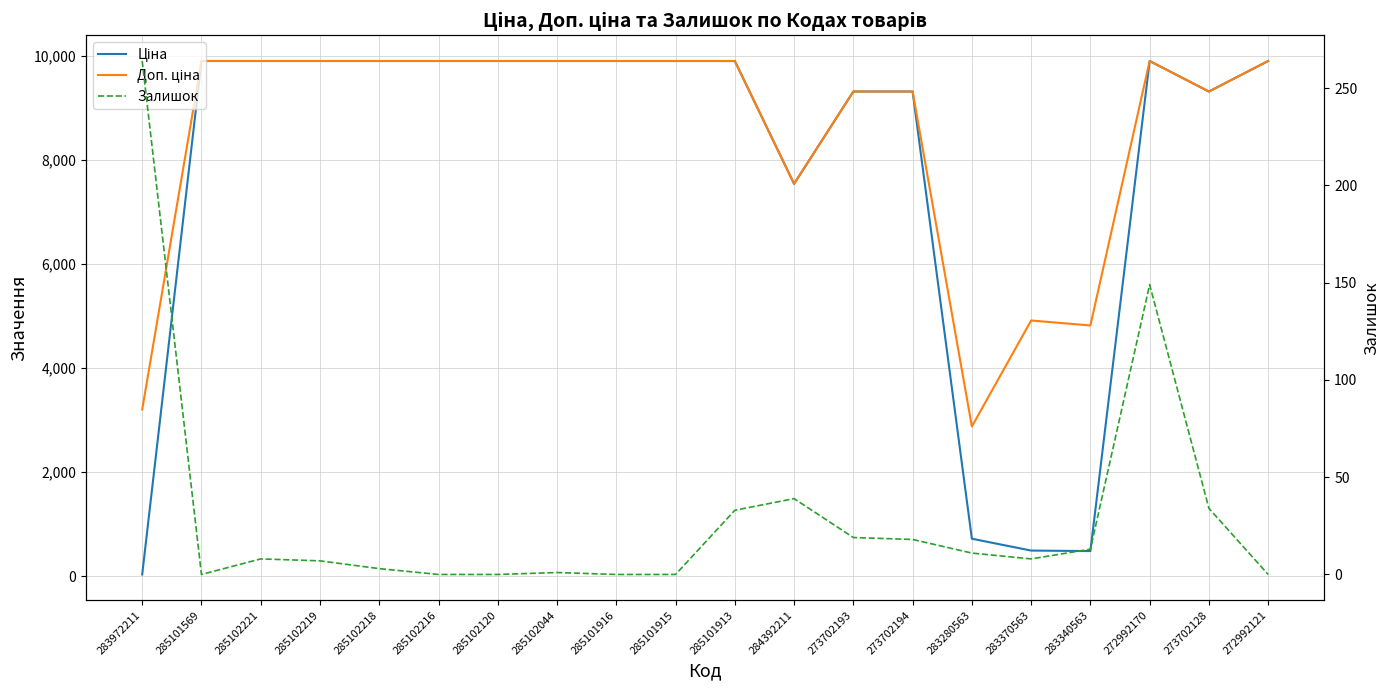

Is it true that Ціна equals 17314.4 at 285101569?

False